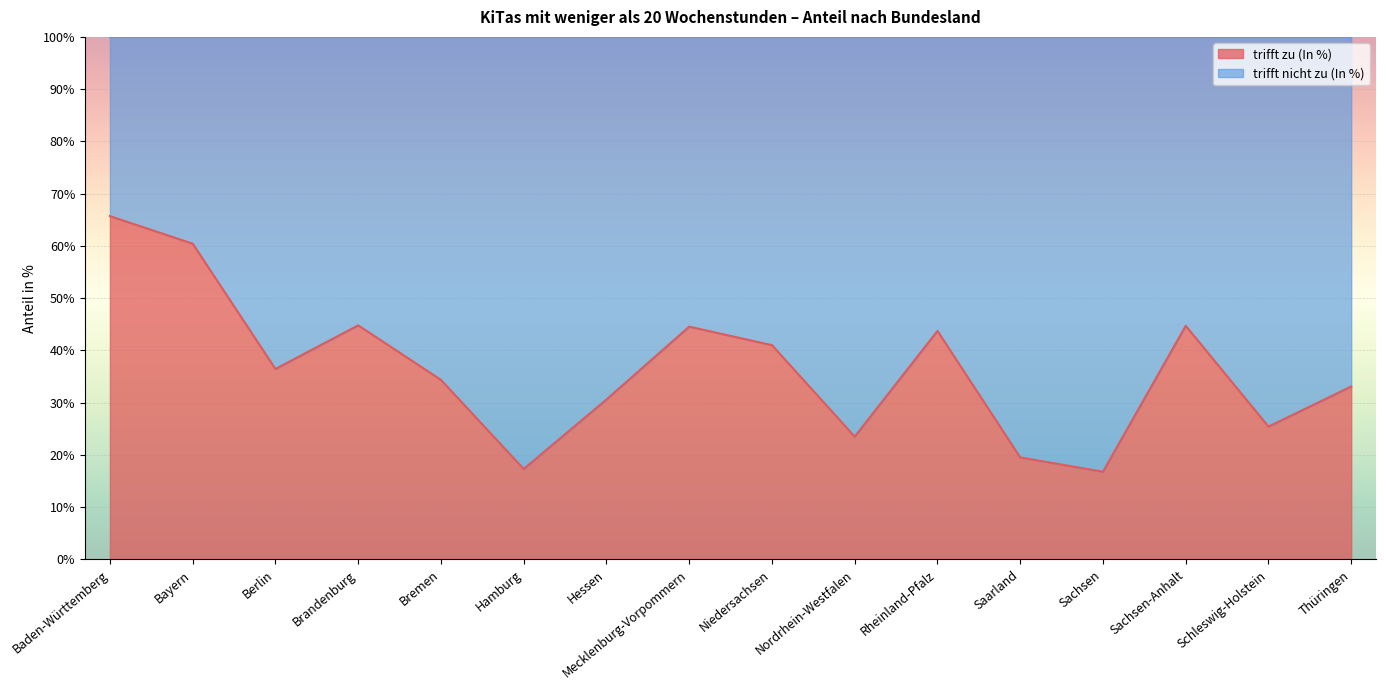

Reading right to left, what are all the values shown in this chart?

Thüringen=33.1	Schleswig-Holstein=25.4	Sachsen-Anhalt=44.7	Sachsen=16.8	Saarland=19.5	Rheinland-Pfalz=43.7	Nordrhein-Westfalen=23.5	Niedersachsen=41.0	Mecklenburg-Vorpommern=44.6	Hessen=30.6	Hamburg=17.3	Bremen=34.4	Brandenburg=44.8	Berlin=36.5	Bayern=60.4	Baden-Württemberg=65.7